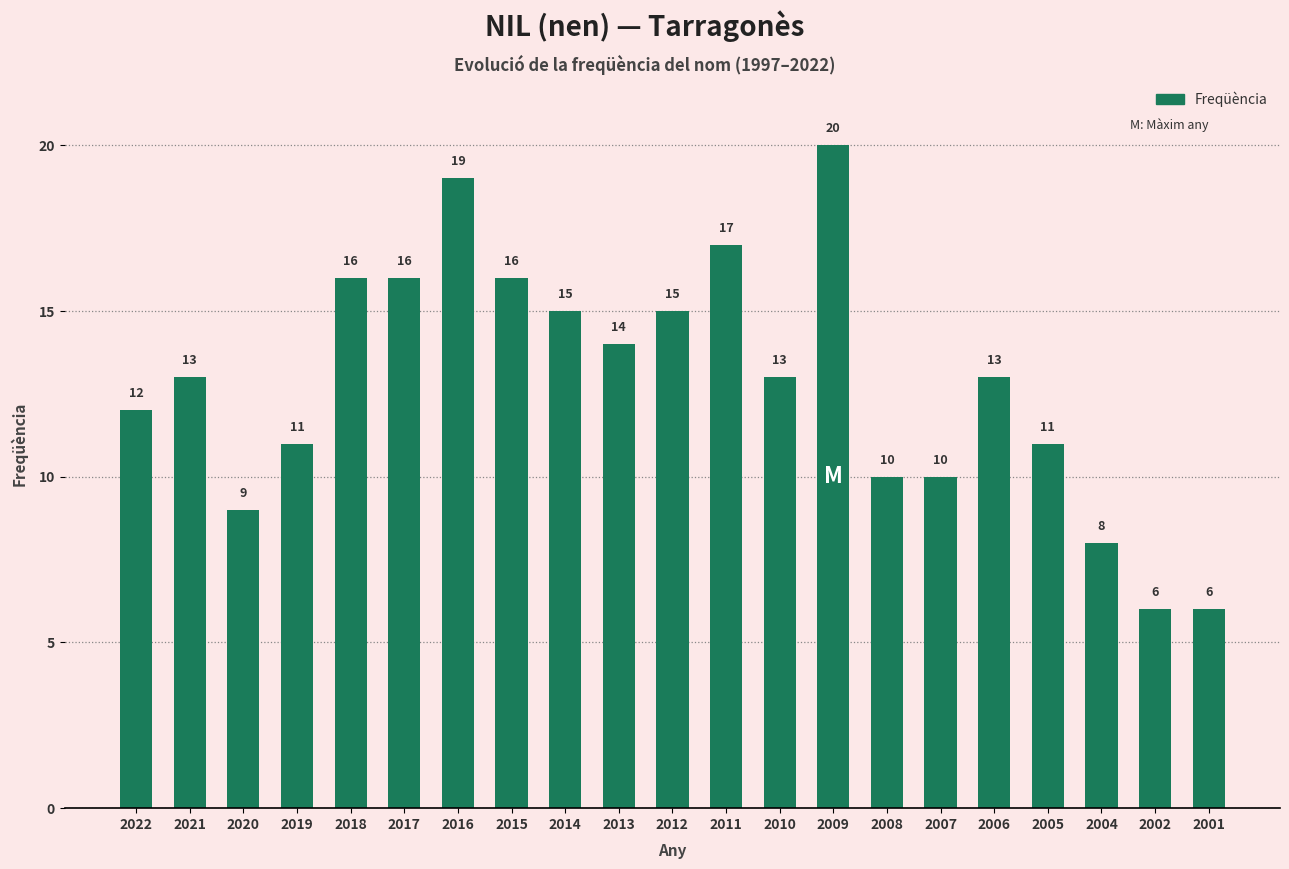

What is the value of the 12th bar from the left?

17